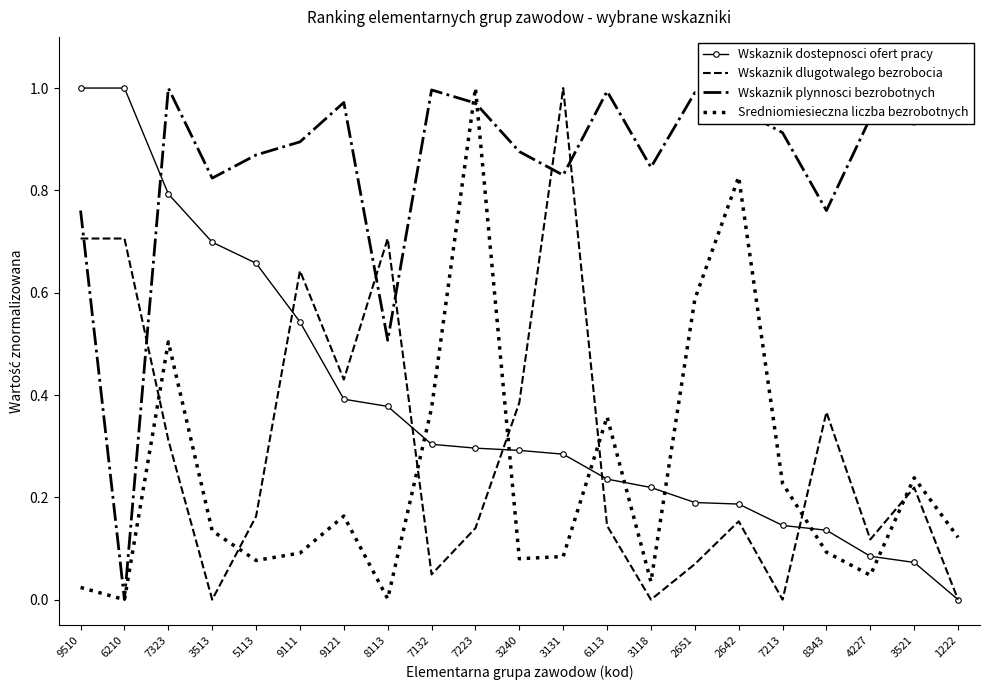

What position from the left is 3131?

12